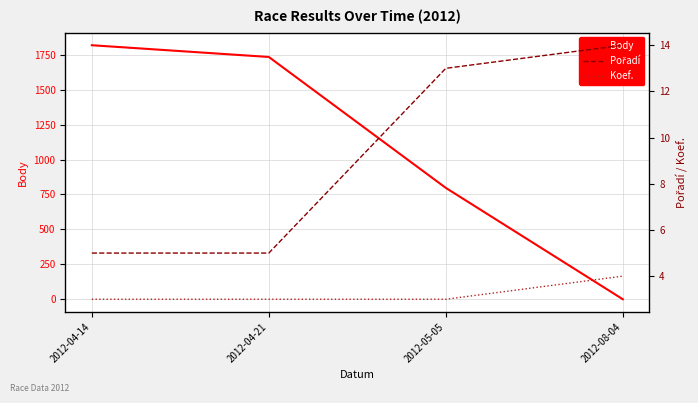

Is the value of Pořadí at 2012-08-04 greater than the value of Body at 2012-05-05?

No